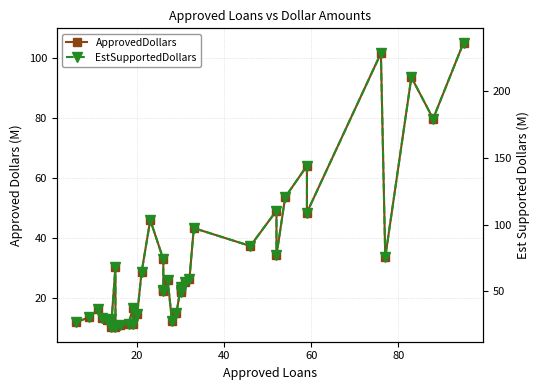

What is the difference between the maximum and minimum values in the EstSupportedDollars series?

213.8